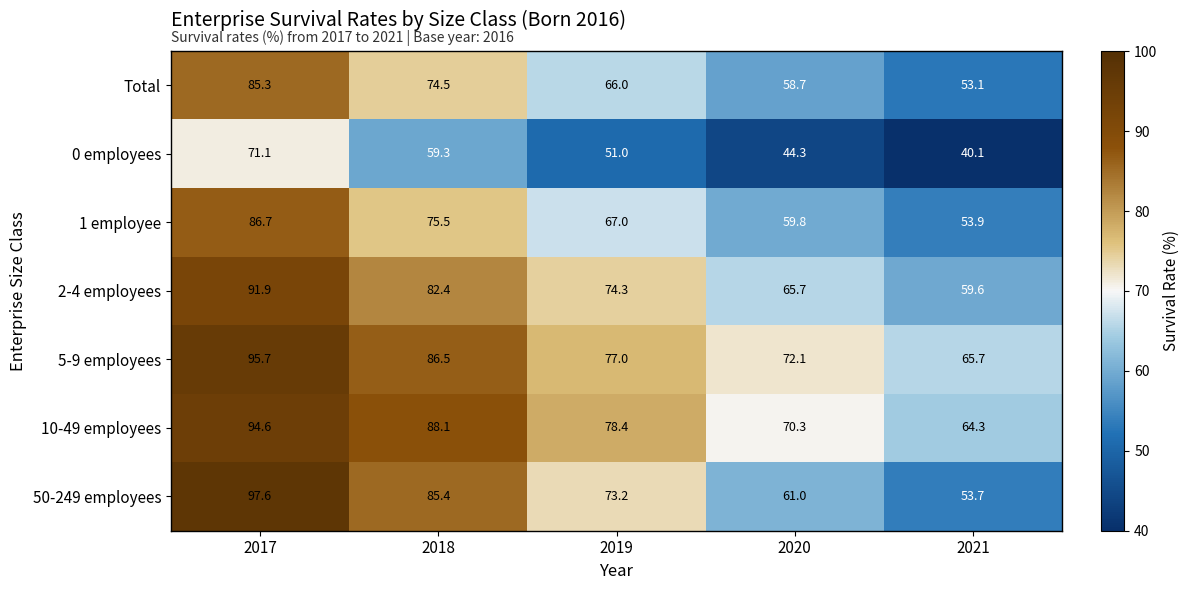

The value of 1 employee at 2017 is 56.8. True or false?

False